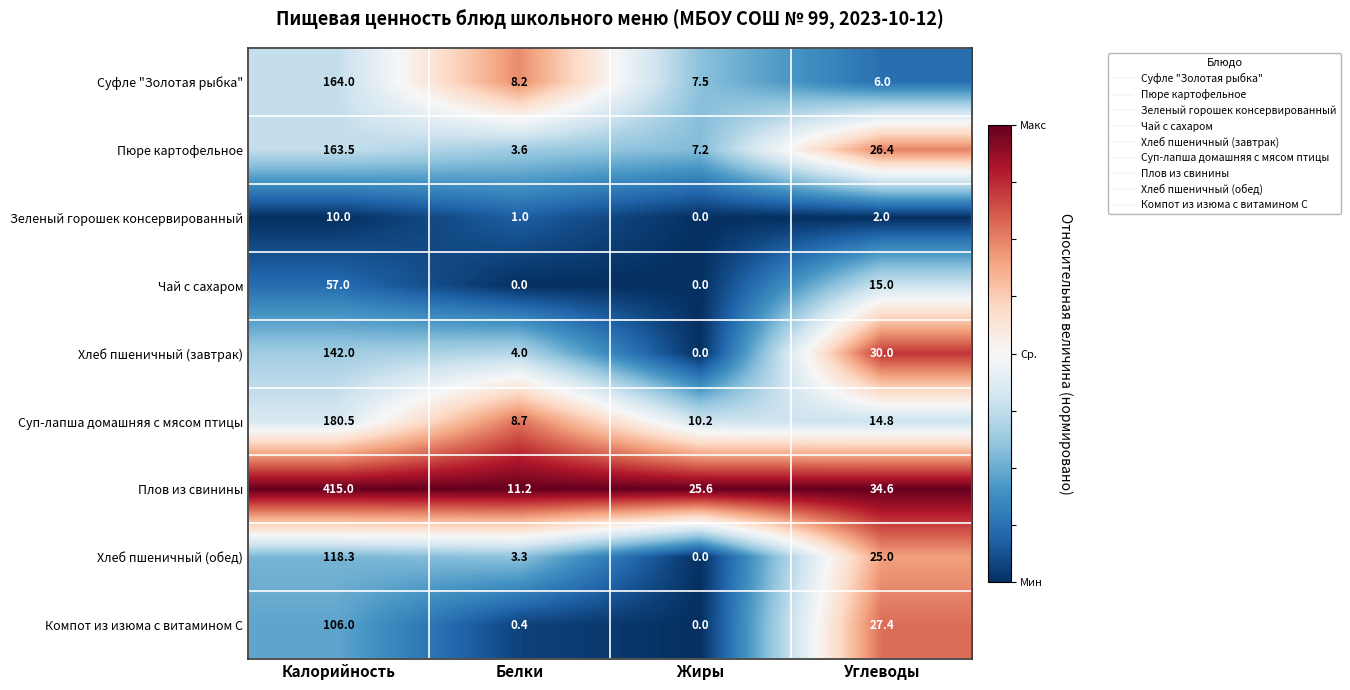

The Суфле "Золотая рыбка" series shows 164.0 at Калорийность. True or false?

True